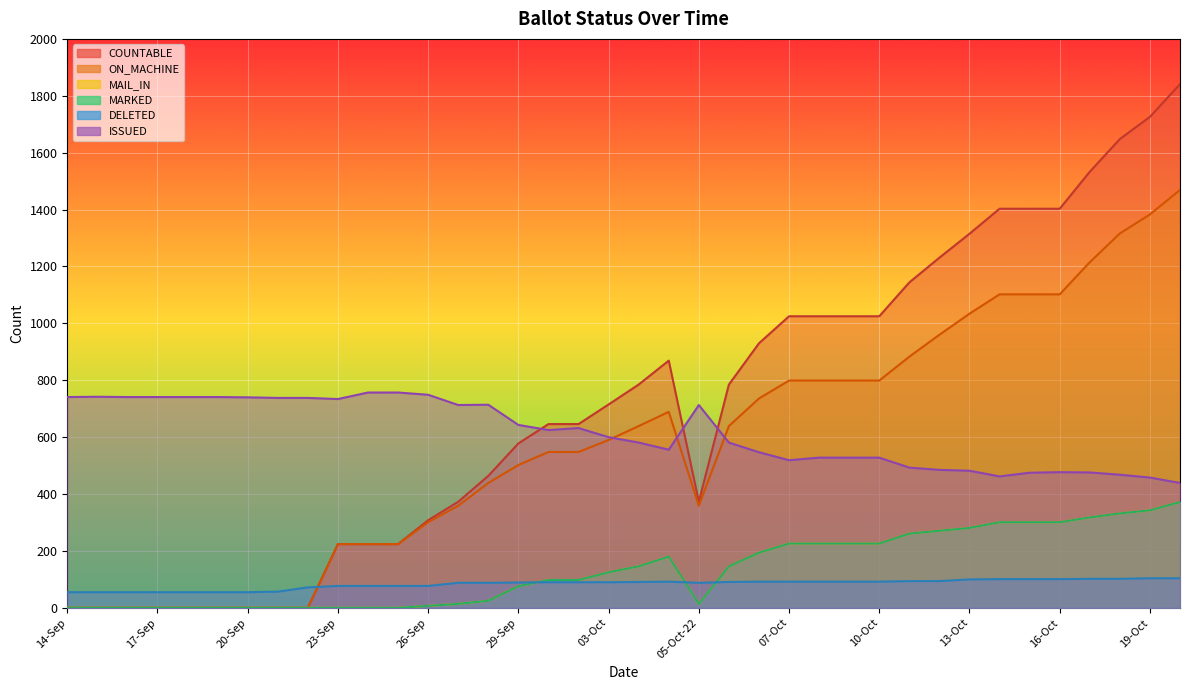

How many data points does each series have?

38